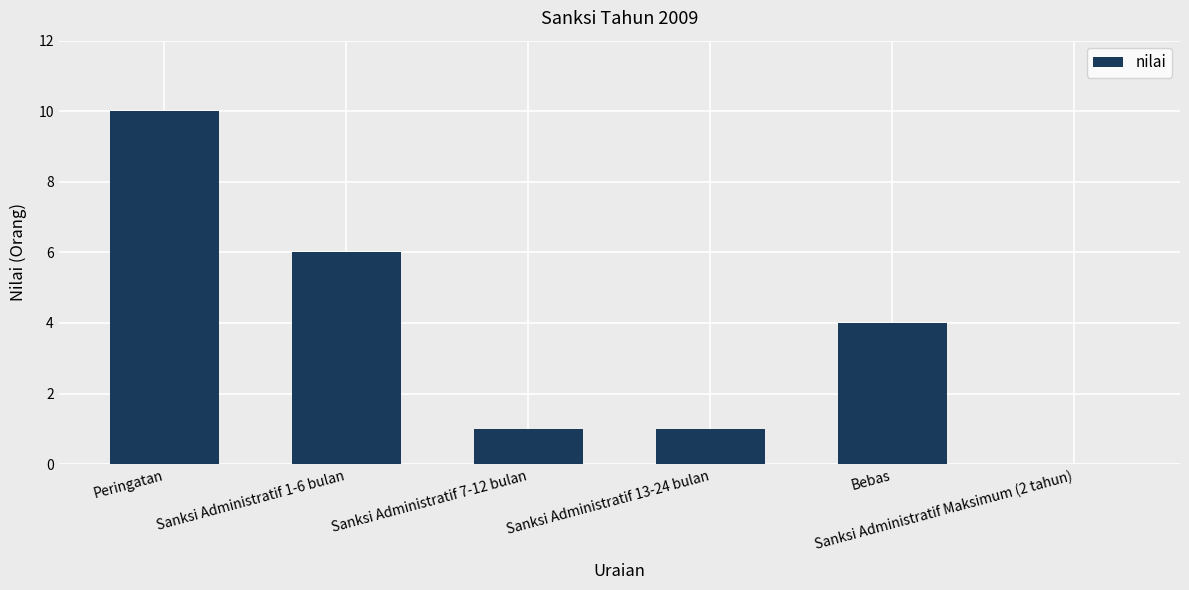

What is the sum of all values?

22